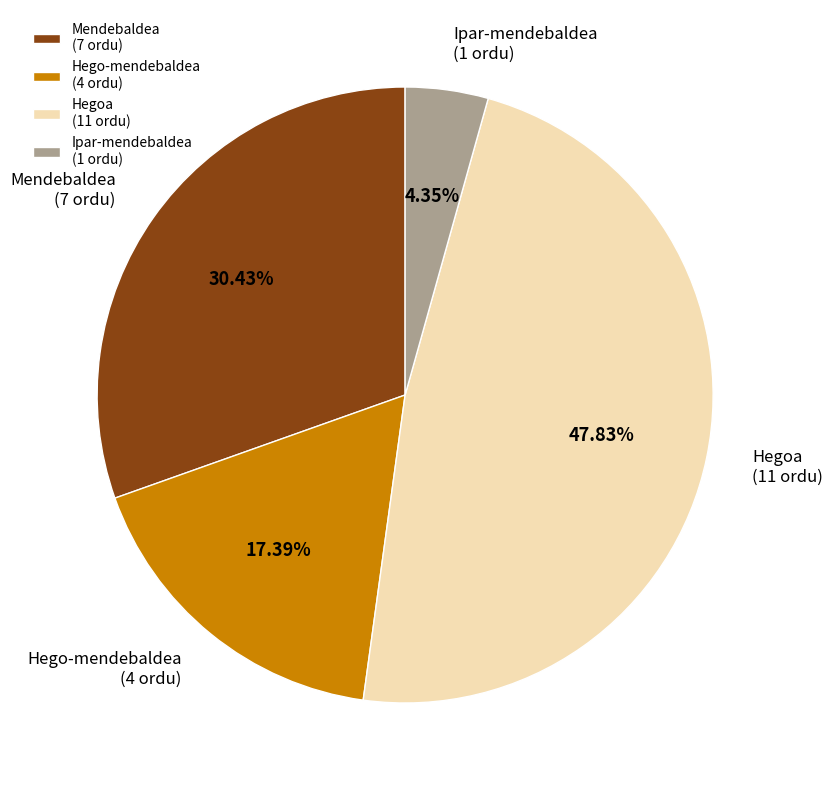

Which has a higher value, Mendebaldea or Hego-mendebaldea?

Mendebaldea